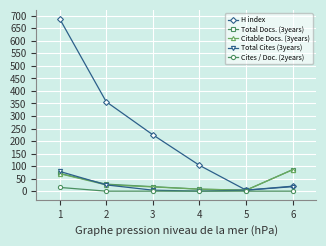

What is the greatest value displayed?

689